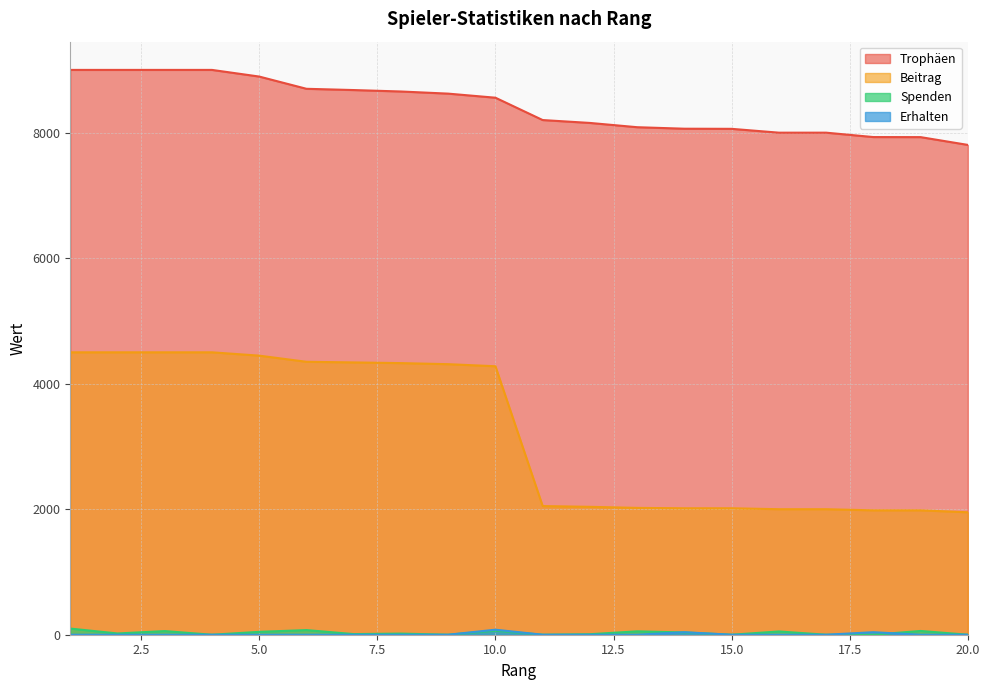

Reading left to right, what are all the values shown in this chart?

Trophäen: 9000	9000	9000	9000	8894	8699	8679	8656	8622	8557	8201	8155	8087	8063	8061	8000	8000	7930	7929	7805
Beitrag: 4500	4500	4500	4500	4447	4349	4339	4328	4311	4278	2050	2038	2021	2015	2015	2000	2000	1982	1982	1951
Spenden: 98	20	58	0	46	74	10	18	0	64	0	8	54	36	0	52	0	0	60	0
Erhalten: 0	0	0	0	0	0	0	0	0	80	0	0	0	40	0	0	0	40	0	0